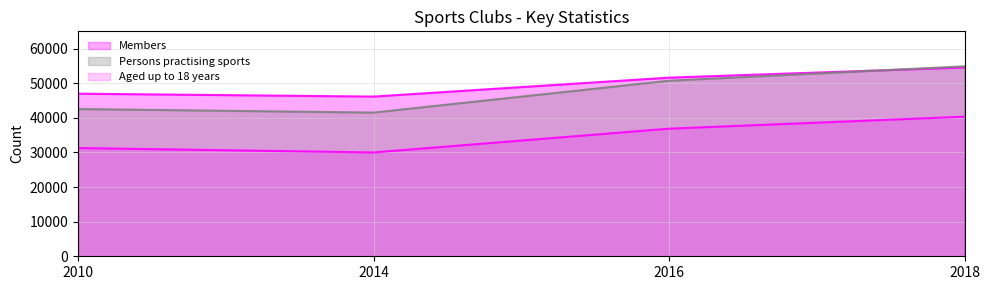

What is the difference between the Persons practising sports values at 2014 and 2010?

1022